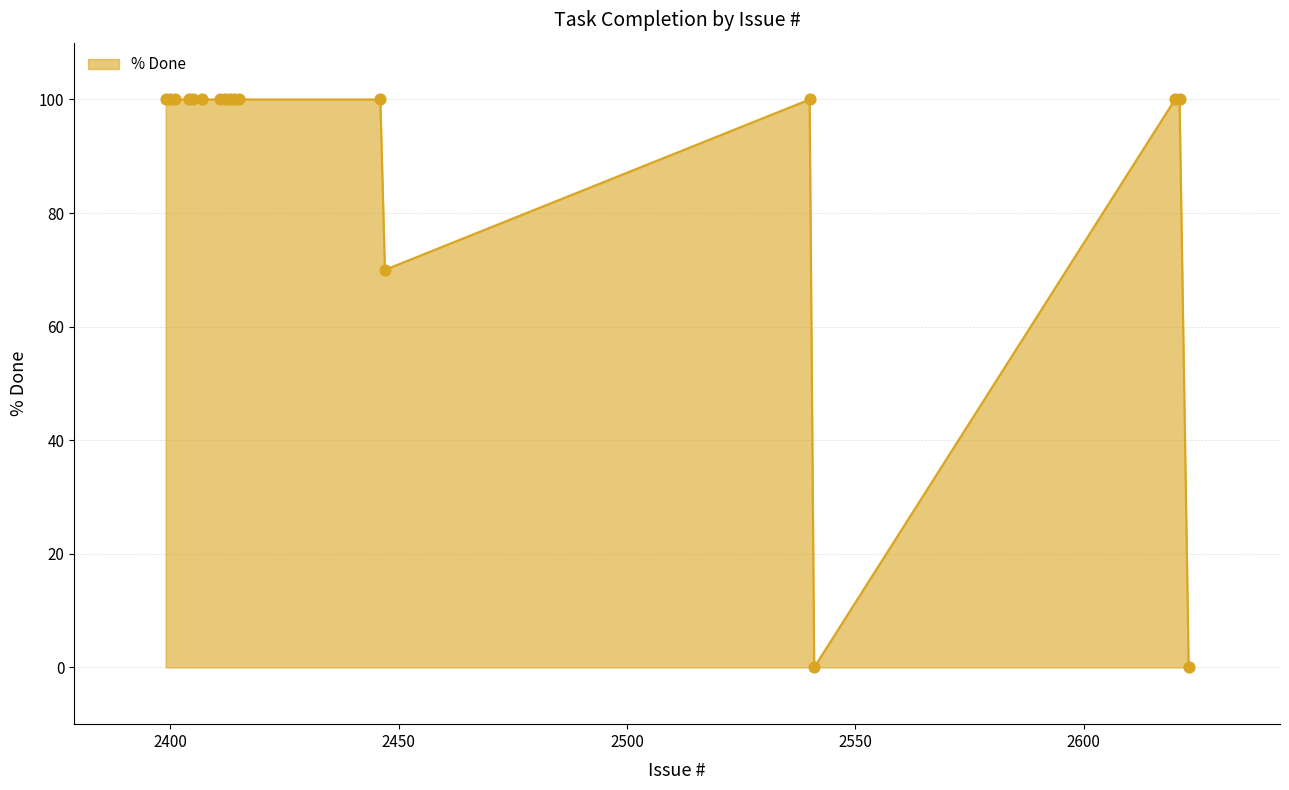

What is the greatest value displayed?

100